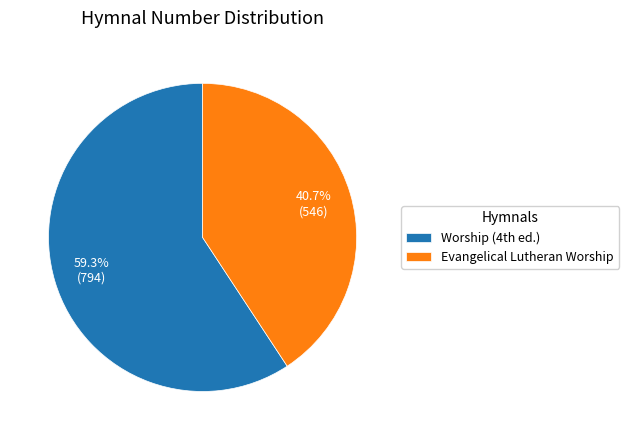

To the nearest percent, what percentage of the pie is Evangelical Lutheran Worship?

41%